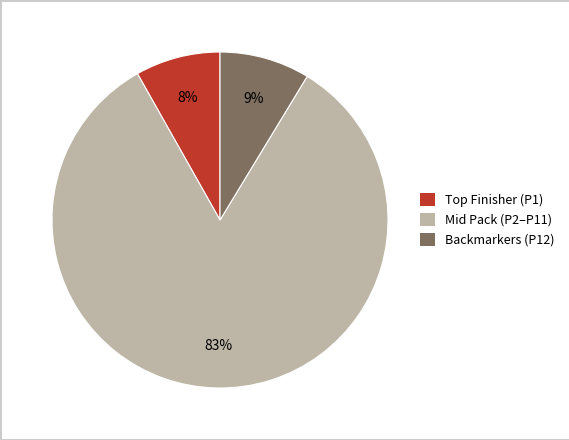

Does any single category account for the majority?

Yes